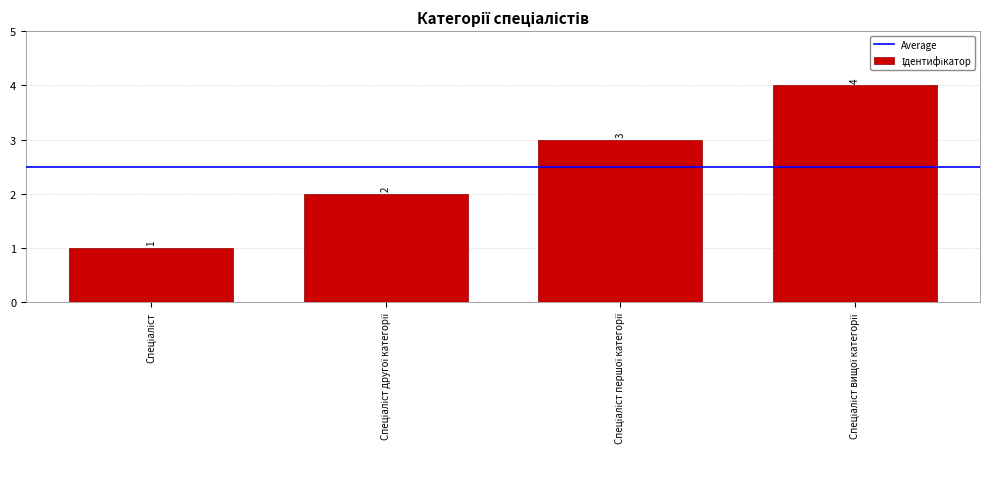

What is the difference between the maximum and minimum values?

3